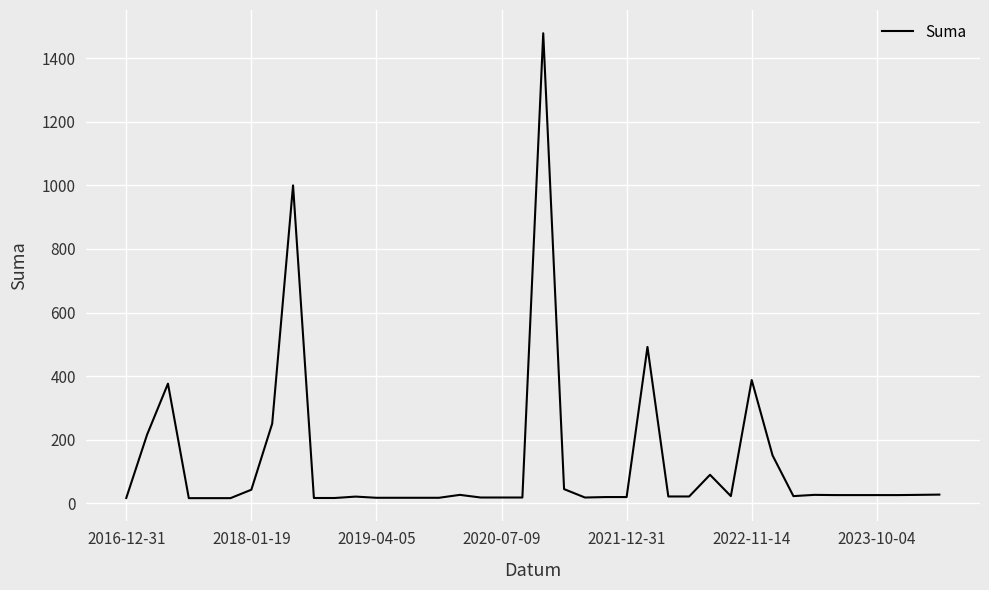

What is the maximum value shown in the chart?

1478.4